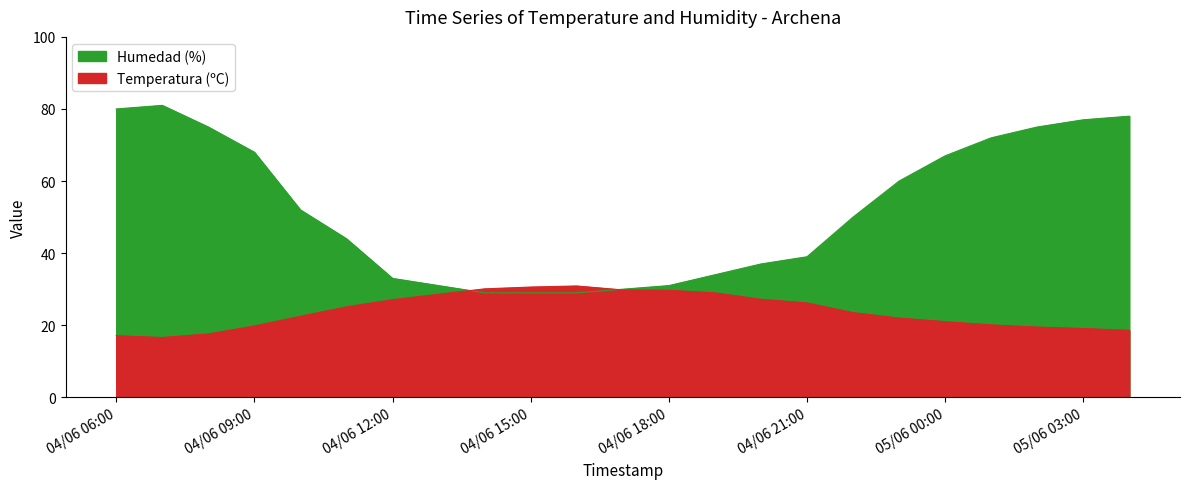

At 04/06/2024 10:00, list the series in order from smallest to largest.

Temperatura (ºC), Humedad (%)